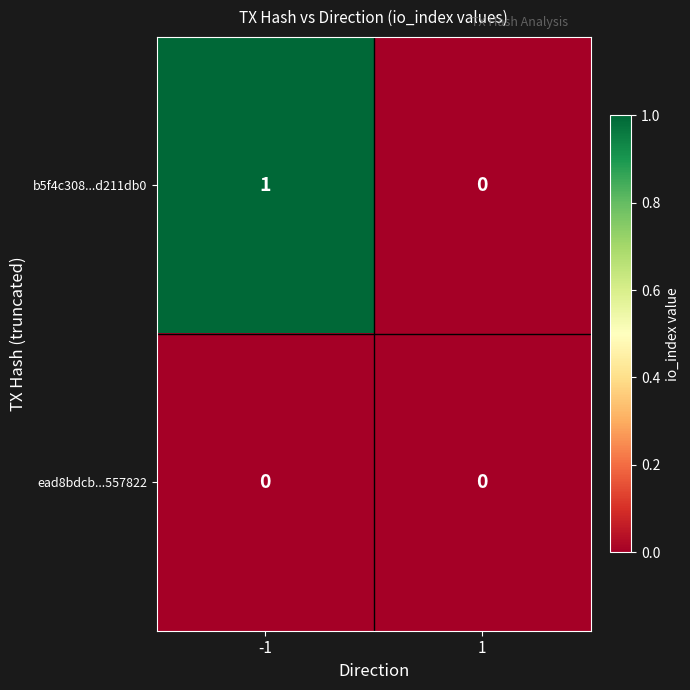

Reading left to right, extract all data points from this chart.

b5f4c308...d211db0: -1=1	1=0
ead8bdcb...557822: -1=0	1=0